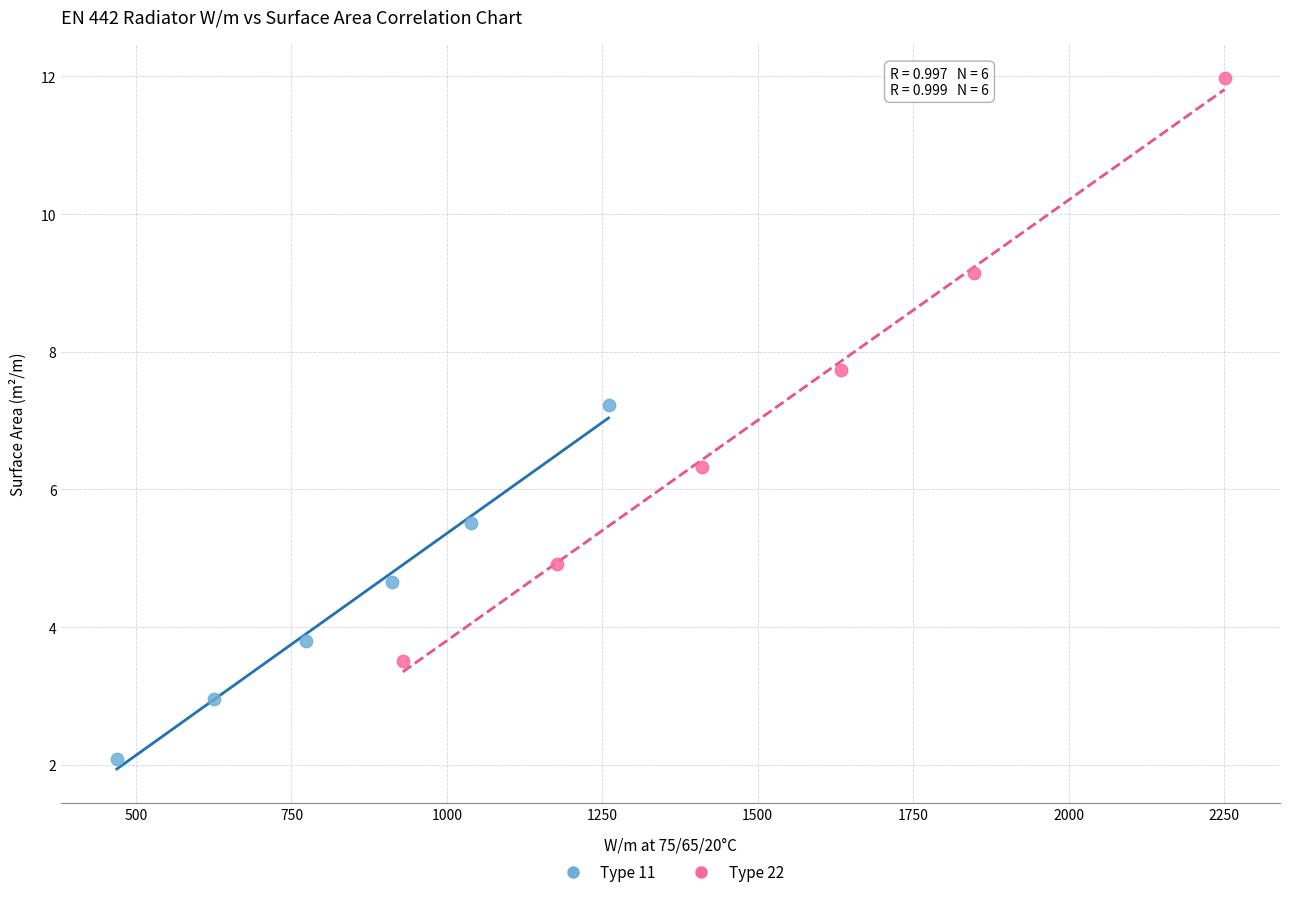

Which series reaches the maximum Y coordinate?

Type 22